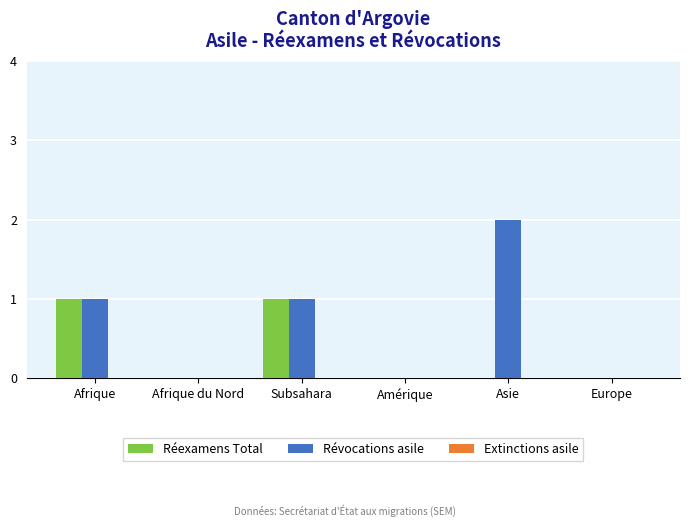

Which series has the largest total across all categories?

Révocations asile